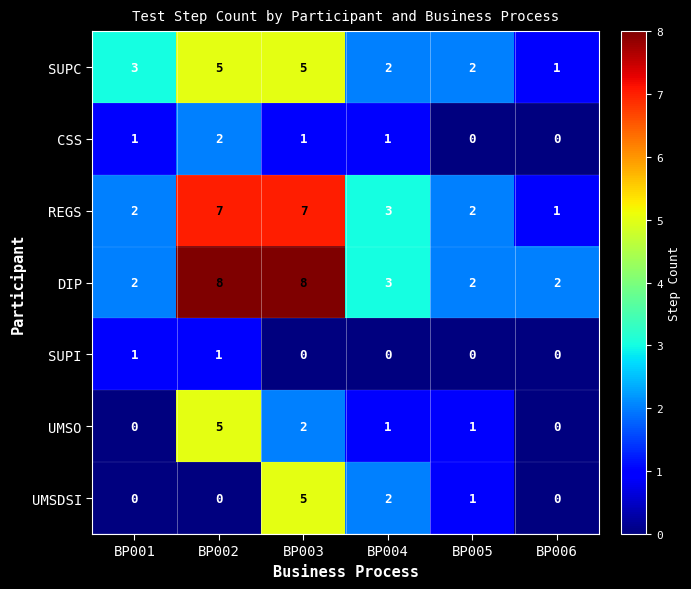

What is the difference between the maximum and minimum values in the UMSO series?

5